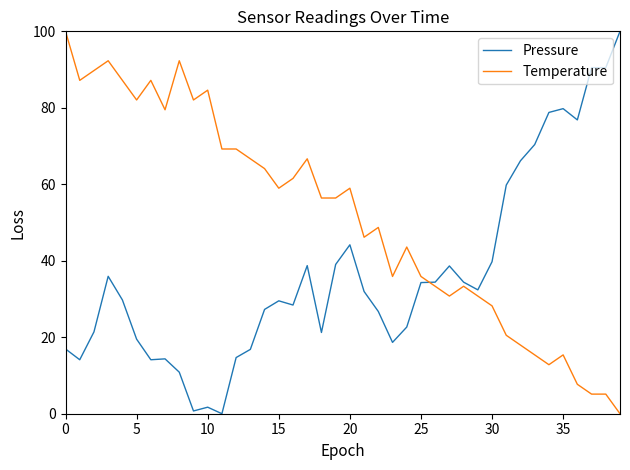

What is the maximum value shown in the chart?

100.0